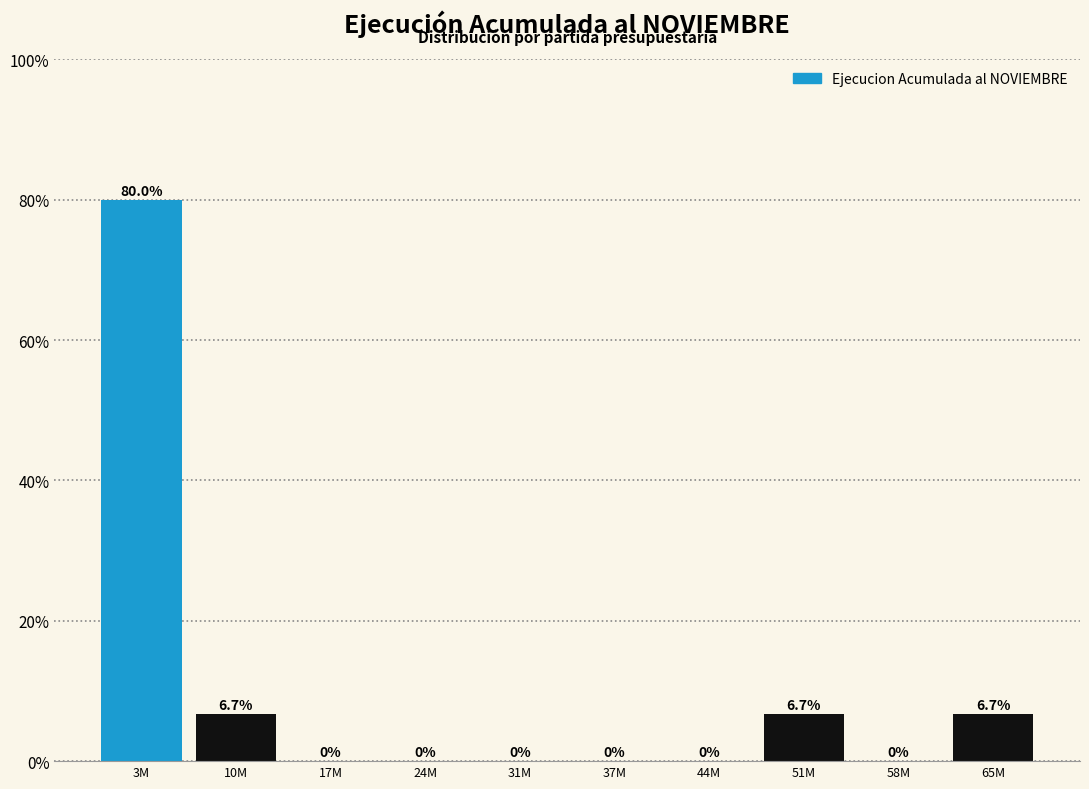

Reading right to left, what are all the values shown in this chart?

65M=6.7	58M=0.0	51M=6.7	44M=0.0	37M=0.0	31M=0.0	24M=0.0	17M=0.0	10M=6.7	3M=80.0